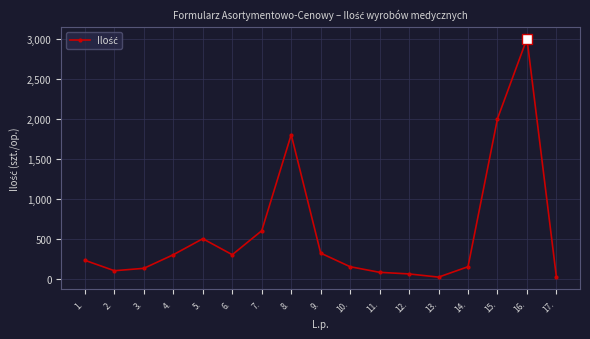

What is the label of the 17th point from the left?

17.